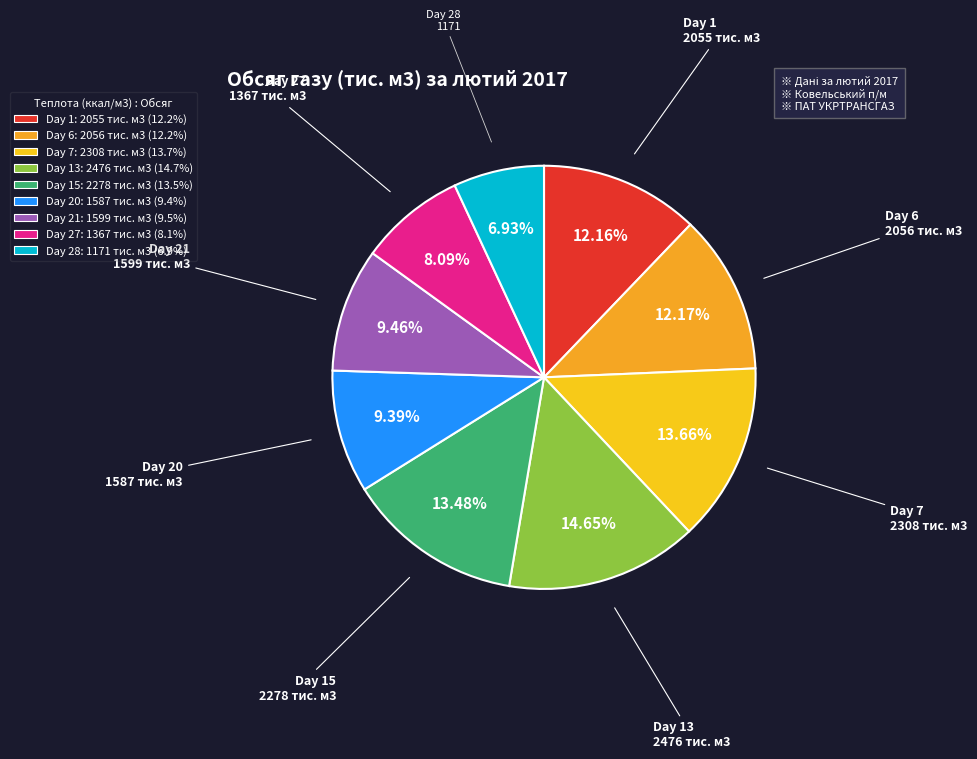

To the nearest percent, what is the difference between the largest and smallest slice percentages?

8%